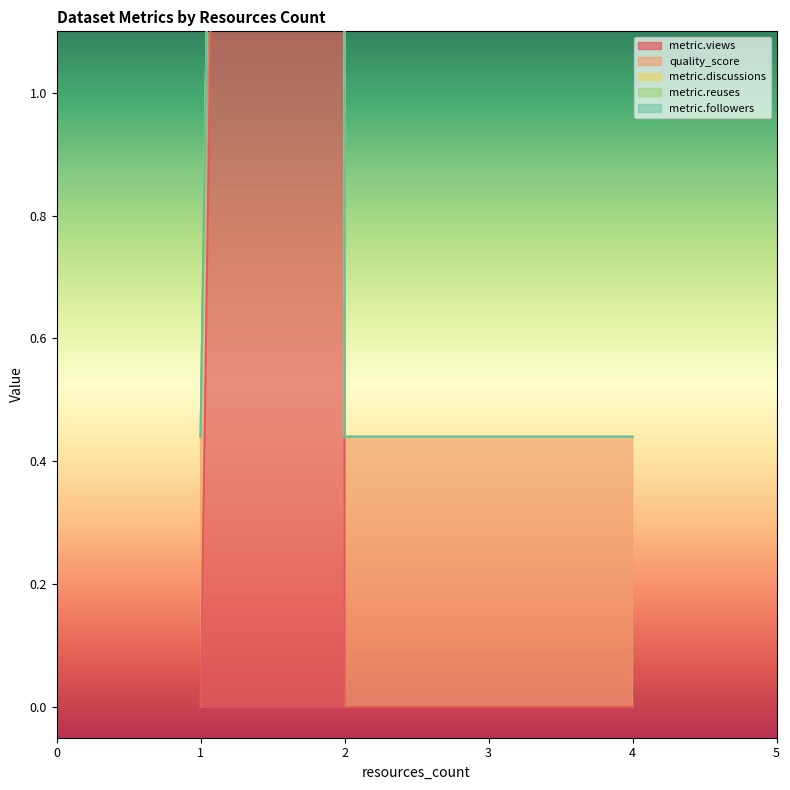

What is the label of the 1st point from the left?

1